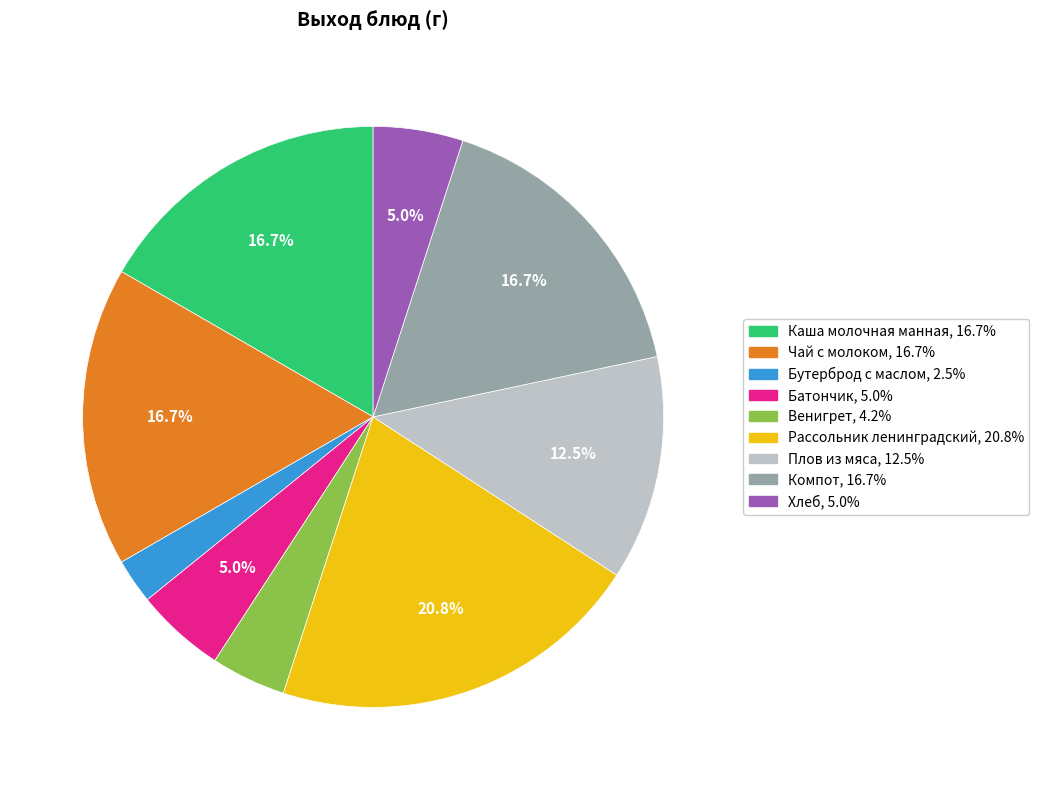

The Плов из мяса slice represents 6% of the pie. True or false?

False